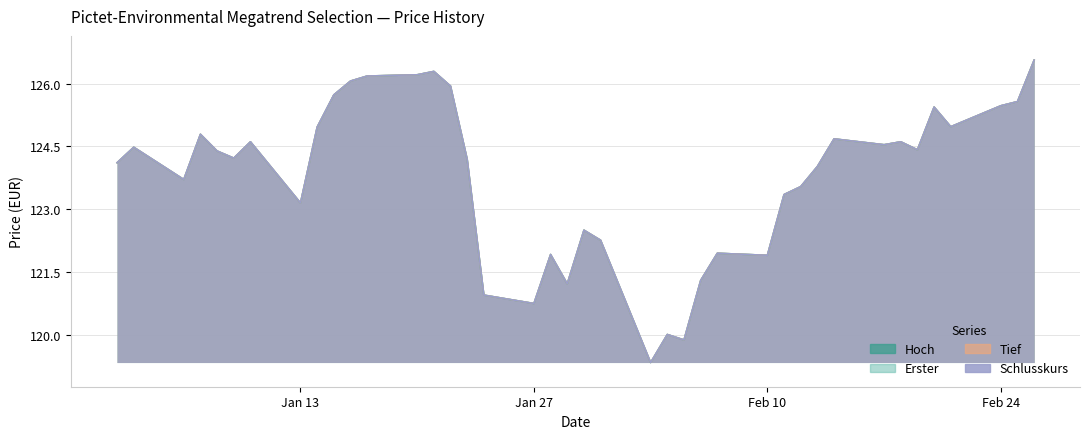

Which category has the lowest value across all series?

2014-02-03